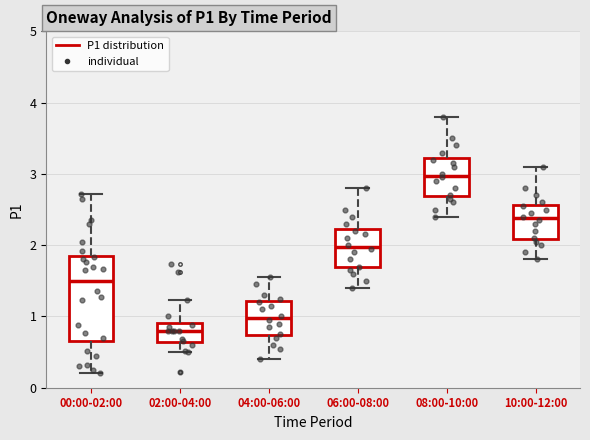

Reading left to right, read every box against the y-axis: the position of its median line, the range the box covers, and the ends of its whiskers. The values are not printed on the chart, so give them approximately, as read against the axis.

00:00-02:00: median 1.5, box 0.7 to 1.9, whiskers 0.2 to 2.7
02:00-04:00: median 0.8, box 0.6 to 0.9, whiskers 0.5 to 1.2
04:00-06:00: median 1.0, box 0.7 to 1.2, whiskers 0.4 to 1.6
06:00-08:00: median 2.0, box 1.7 to 2.2, whiskers 1.4 to 2.8
08:00-10:00: median 3.0, box 2.7 to 3.2, whiskers 2.4 to 3.8
10:00-12:00: median 2.4, box 2.1 to 2.6, whiskers 1.8 to 3.1